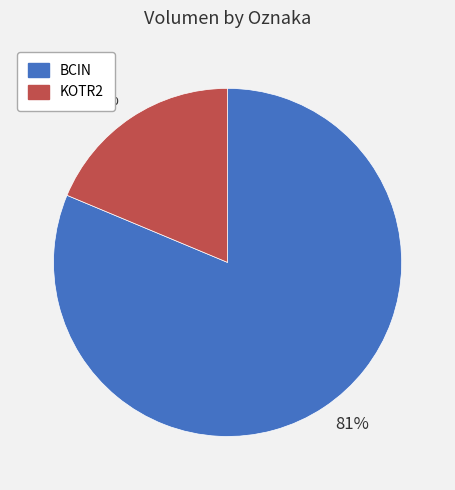

To the nearest percent, what is the average slice percentage?

50%